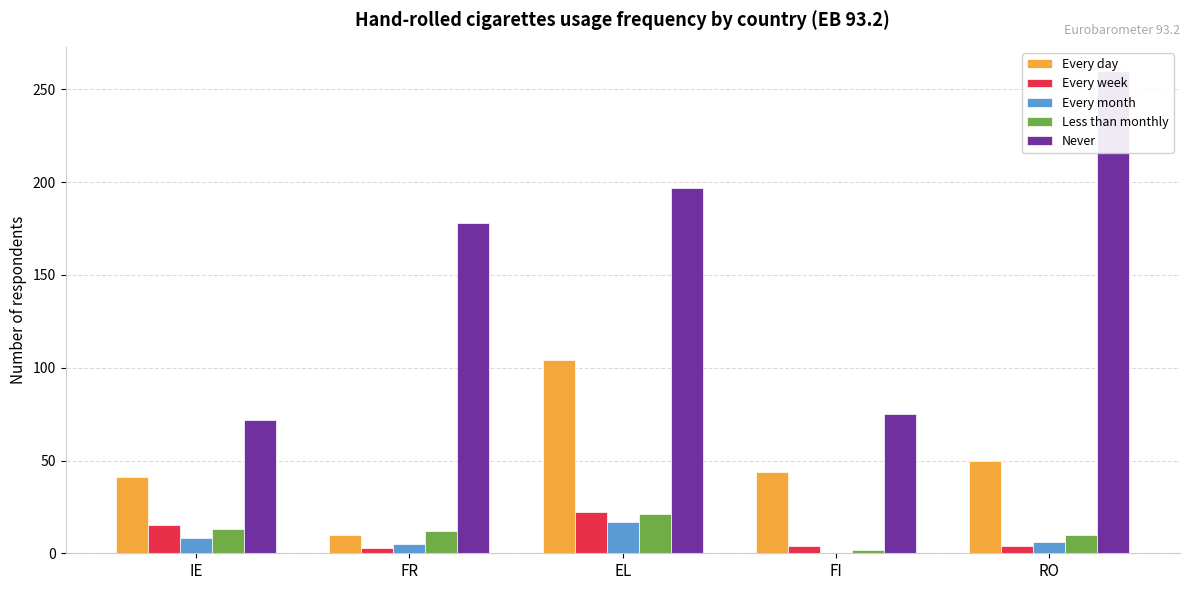

Between IE and FI, which is larger?

FI